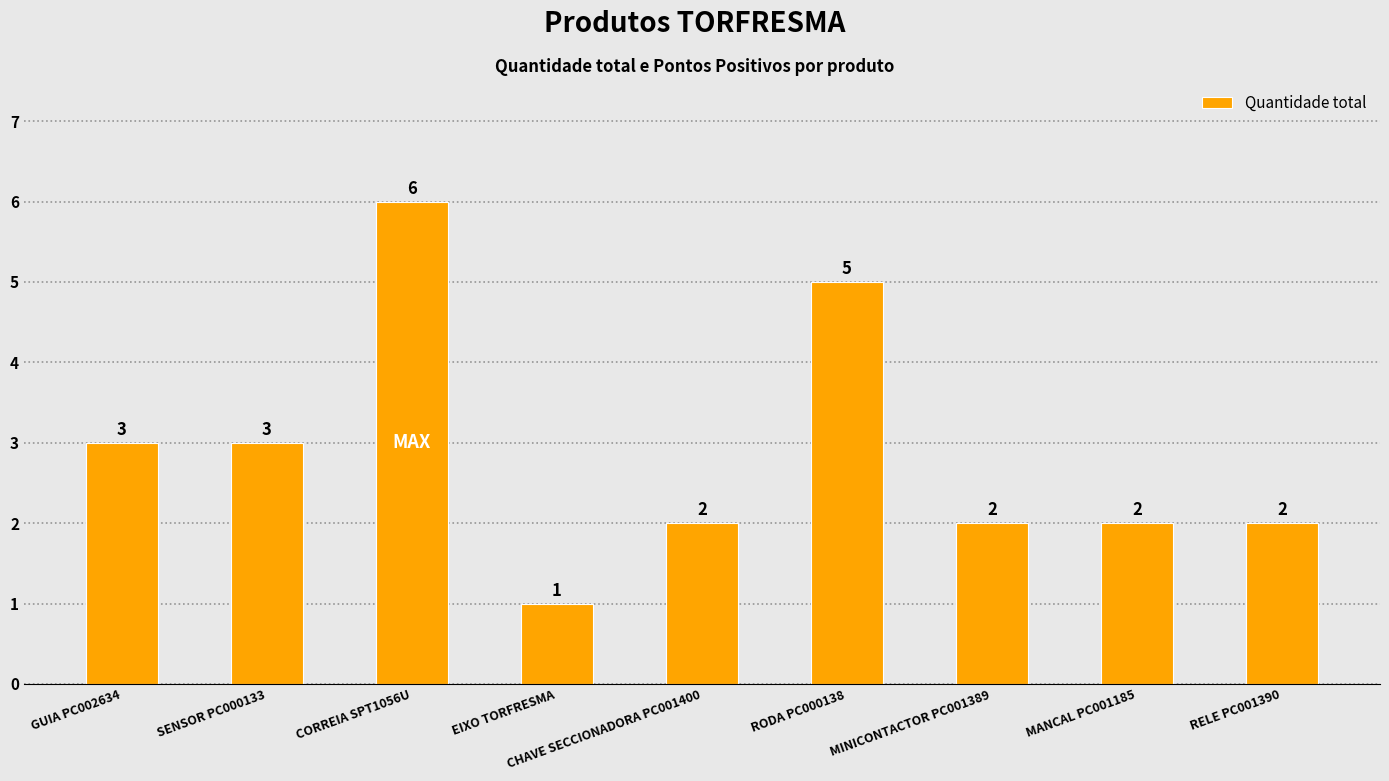

The value at RODA PC000138 is 5. True or false?

True